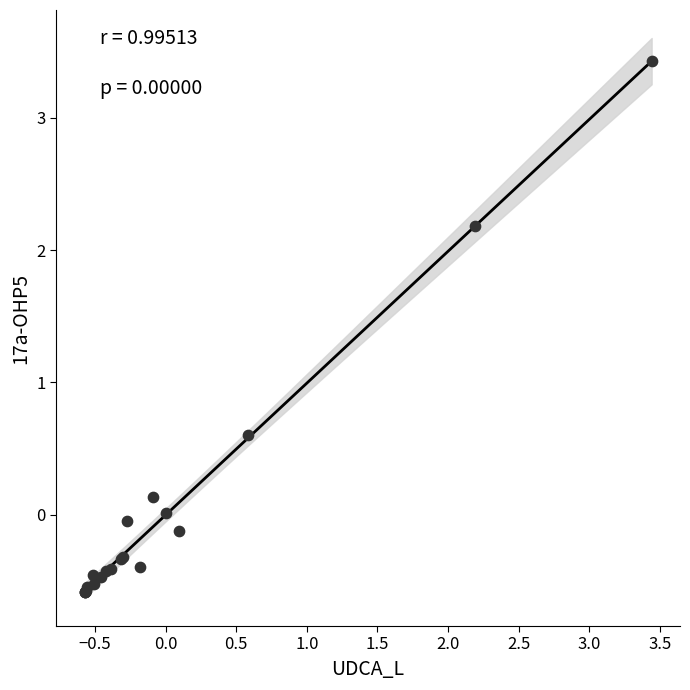

What Y value in the scatter plot is closest to 1?

0.6